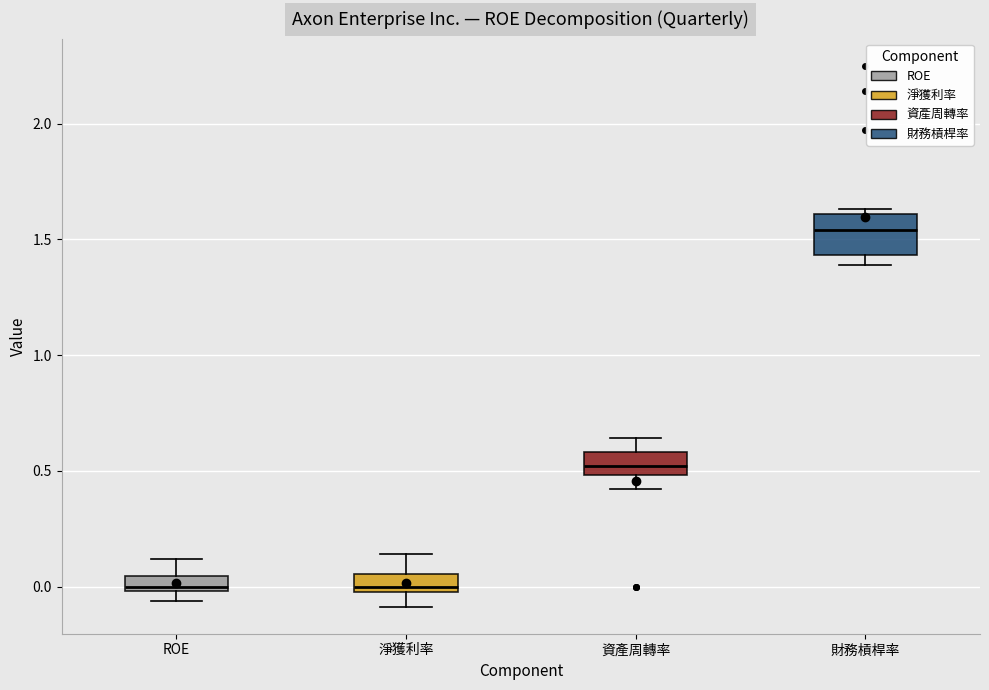

Which box's median line is the highest?

財務槓桿率